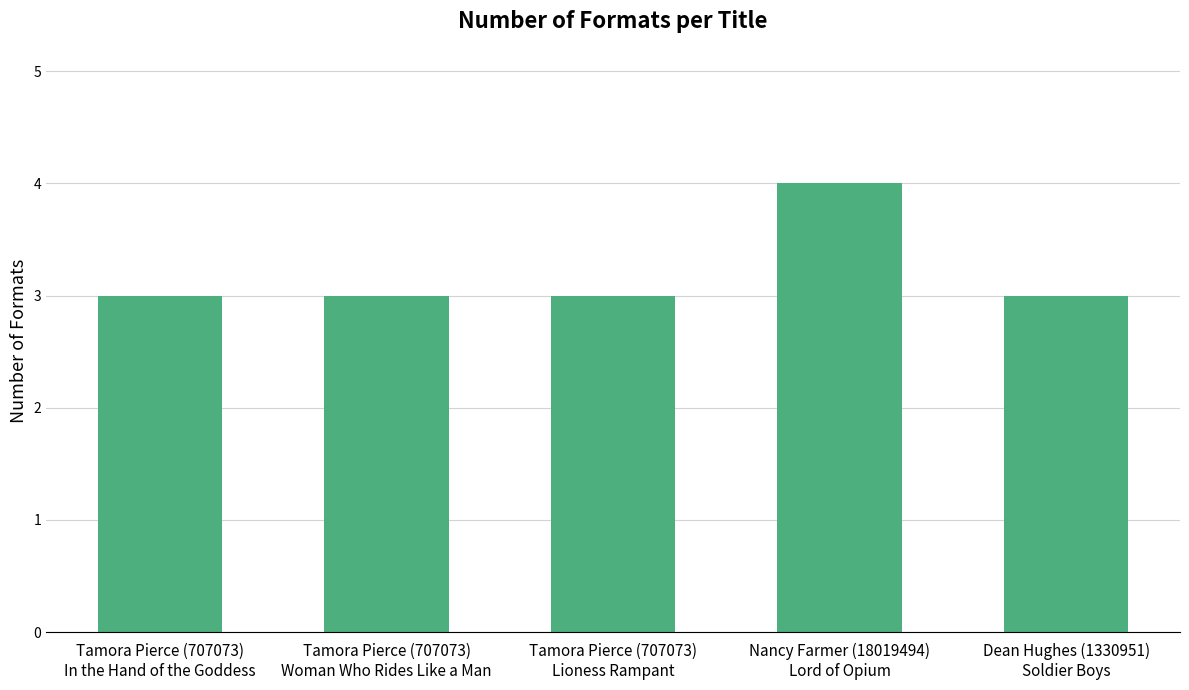

Reading right to left, transcribe all the data shown in this chart.

3	4	3	3	3